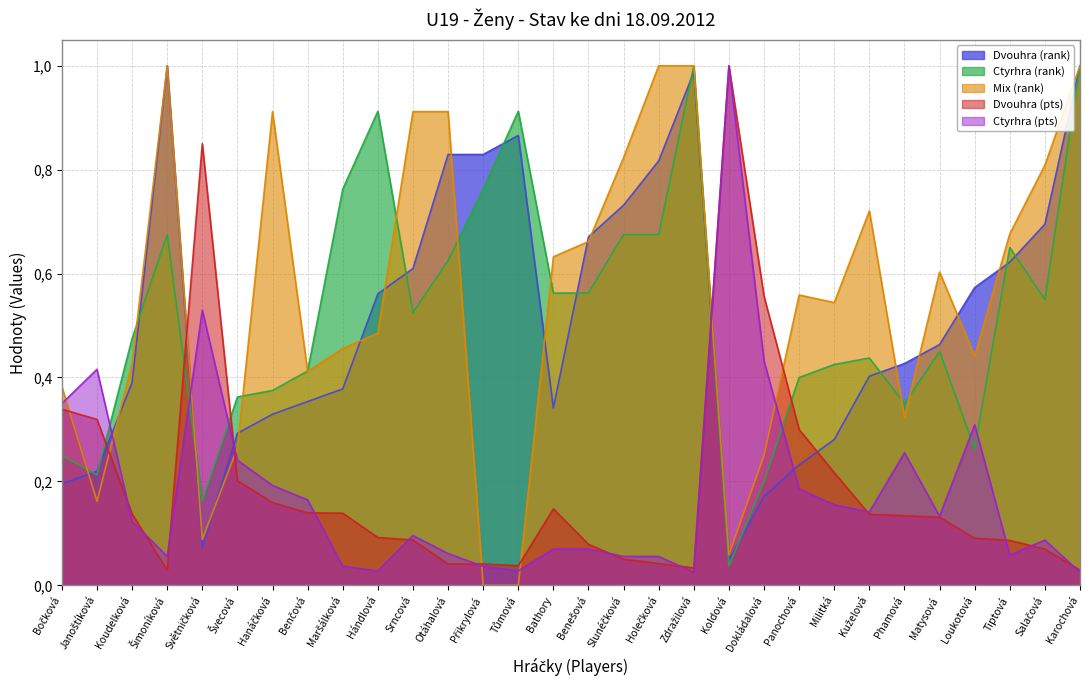

What is the average value of the Ctyrhra (pts) series?

0.2